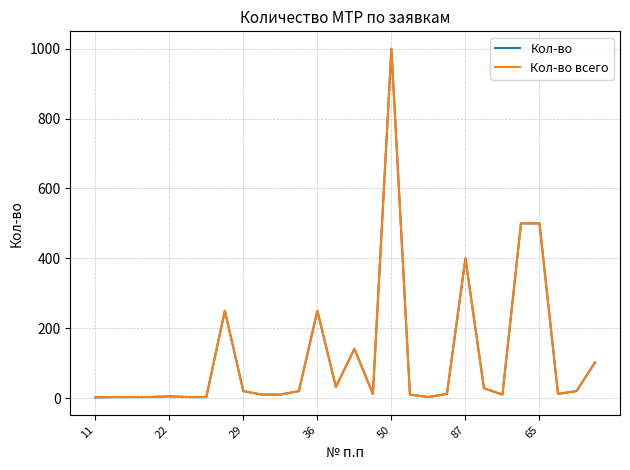

True or false: Кол-во has more than 1 interior local peaks.

True